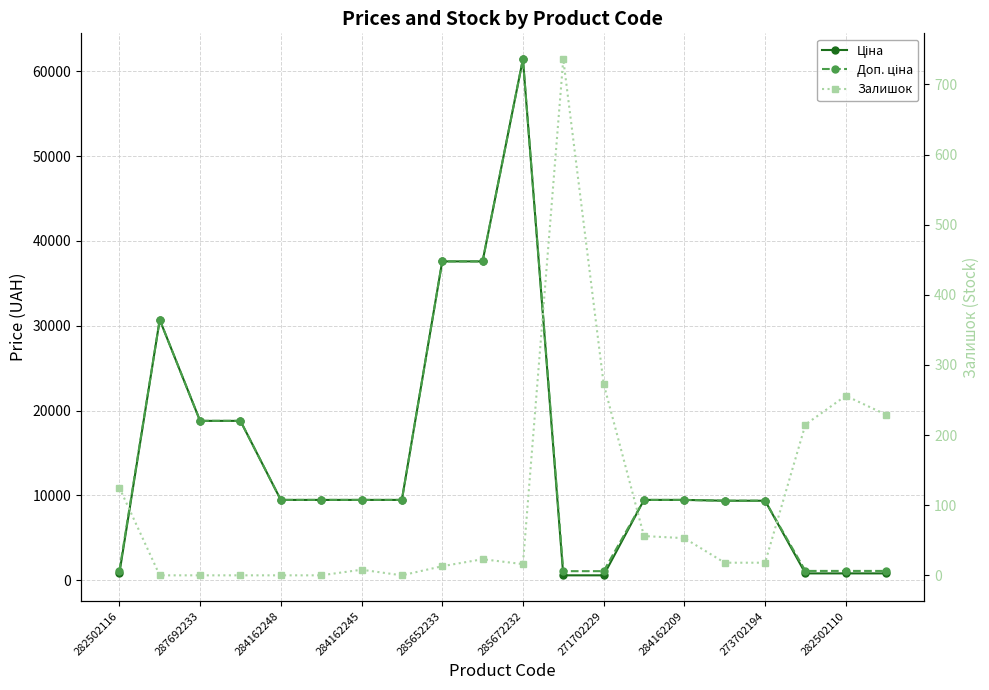

Reading left to right, extract all data points from this chart.

Ціна: 818.5	30717.1	18796.8	18796.8	9480.1	9480.1	9480.1	9480.1	37593.6	37593.6	61434.3	589.9	589.9	9480.1	9480.1	9384.0	9384.0	818.5	818.5	818.5
Доп. ціна: 1109.2	30717.1	18796.8	18796.8	9480.1	9480.1	9480.1	9480.1	37593.6	37593.6	61434.3	1081.7	1081.7	9480.1	9480.1	9384.0	9384.0	1109.2	1109.2	1109.2
Залишок: 125.0	0.0	0.0	0.0	0.0	0.0	8.0	0.0	13.0	23.0	16.0	736.0	273.0	56.0	53.0	18.0	18.0	215.0	256.0	229.0